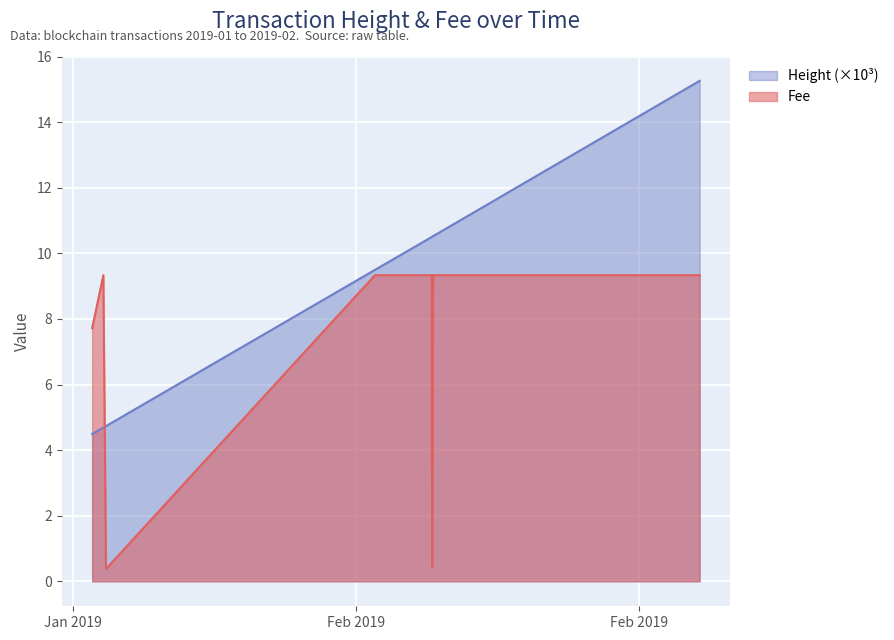

Where does the Fee series first go above 9?

2019-01-23 11:54:45